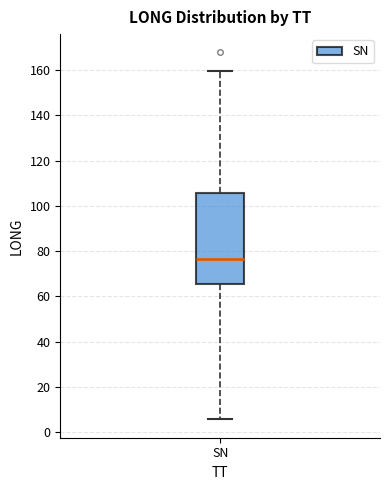

Where does the lower whisker of the box for SN end on the y-axis? The values are not printed on the chart, so give them approximately, as read against the axis.

6